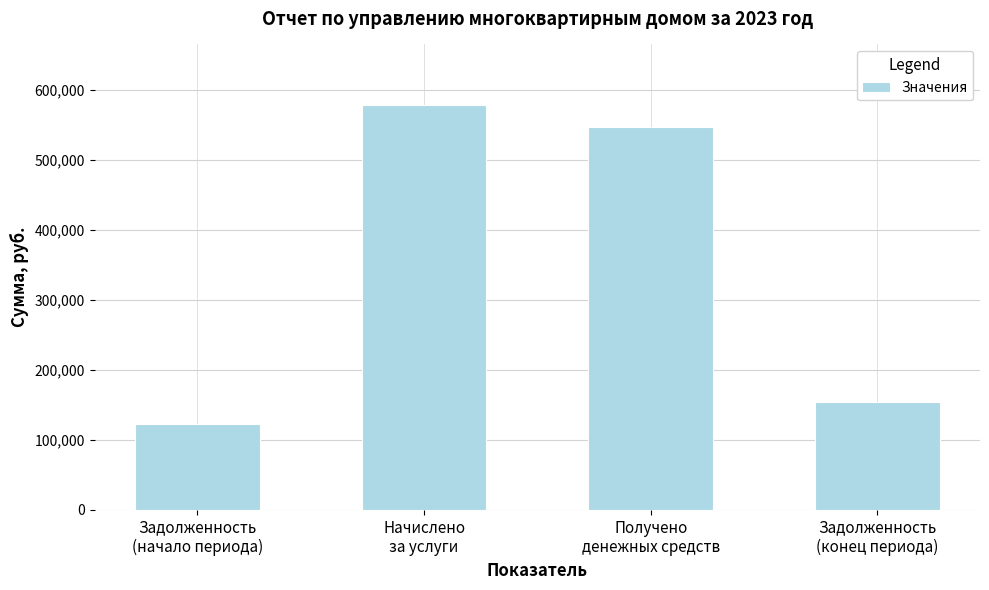

What is the difference between the values at Задолженность
(начало периода) and Начислено
за услуги?

455409.9